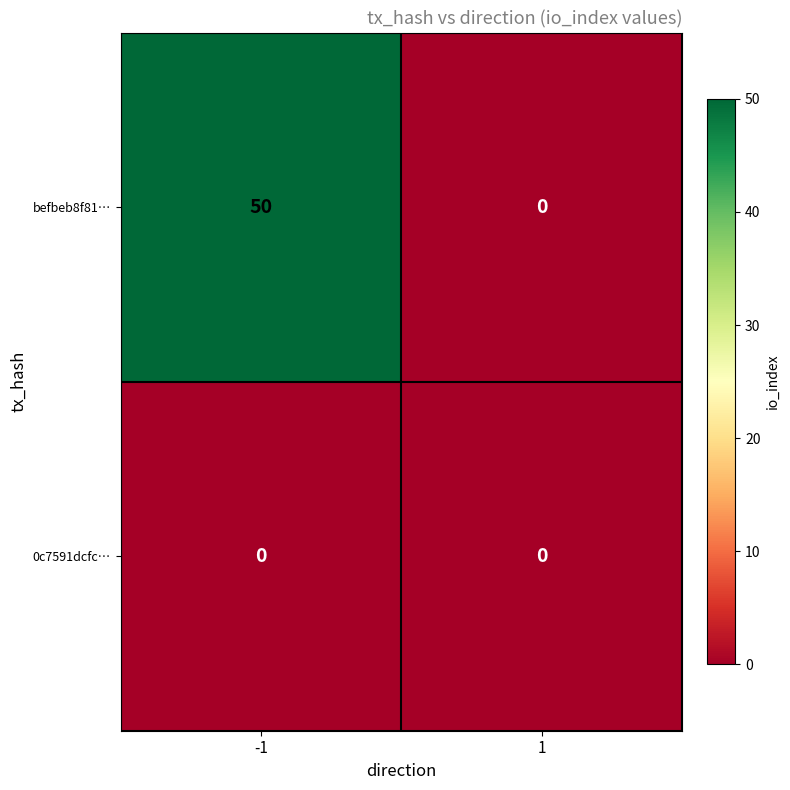

Count the number of categories in the chart.

2